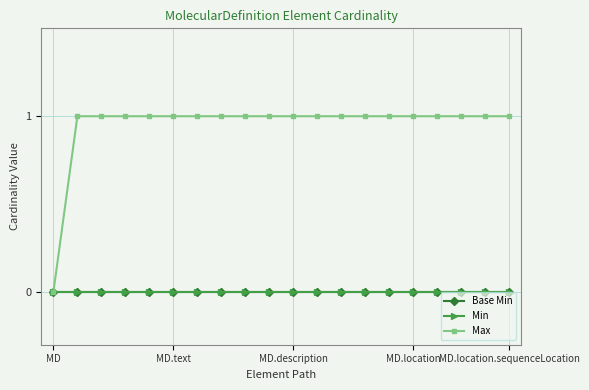

Rank the categories by Min value from lowest to highest.

MD, MD.text, MD.description, MD.location, MD.location.sequenceLocation, 5, 6, 7, 8, 9, 10, 11, 12, 13, 14, 15, 16, 17, 18, 19